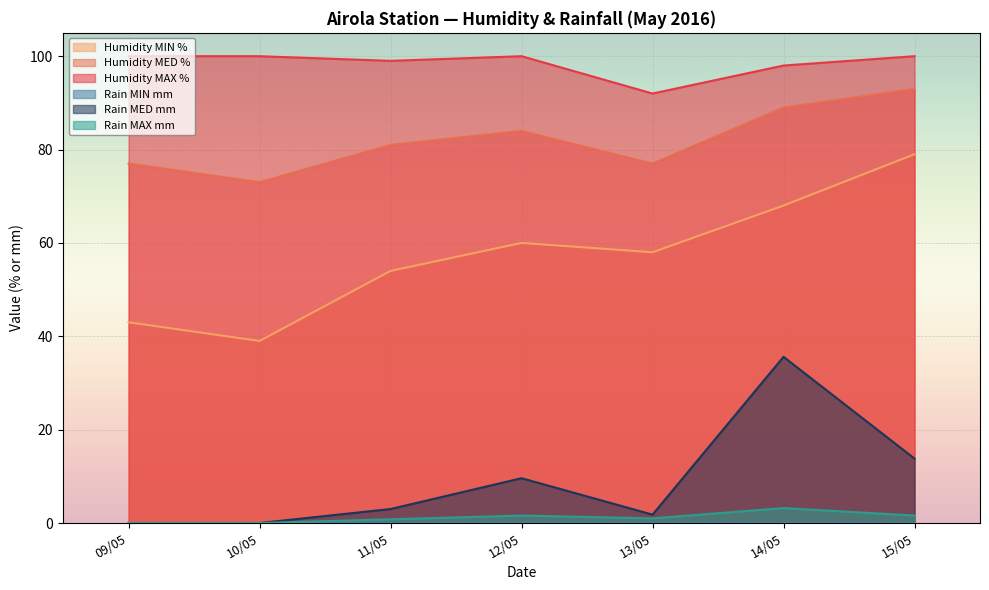

The value of Rain MAX mm at 13/05 is 1.7. True or false?

False